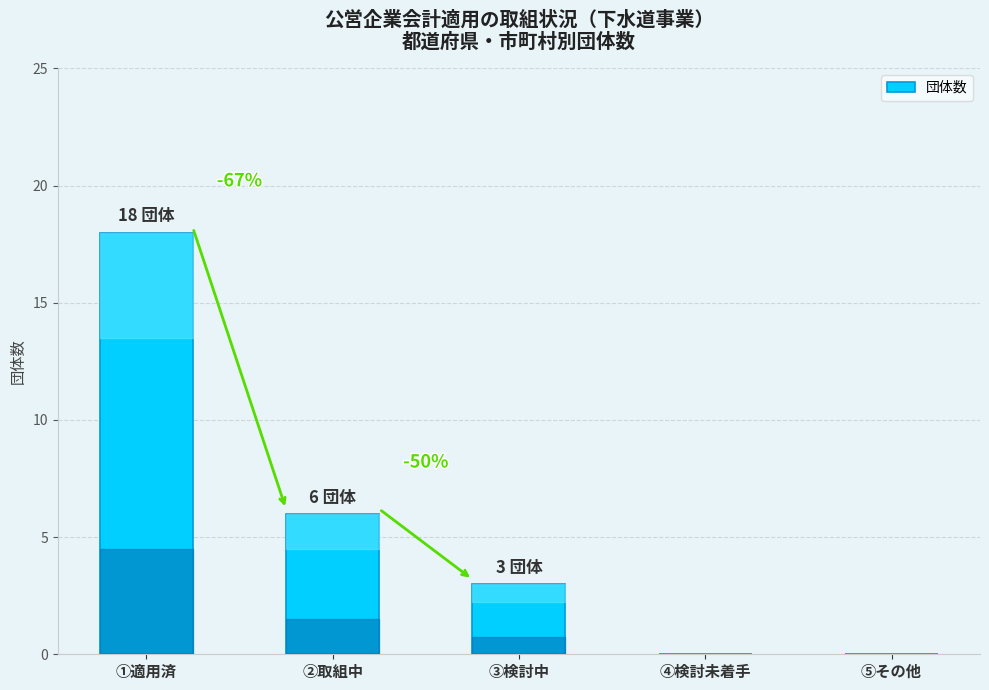

Where is the data nearest to the value 9?

②取組中